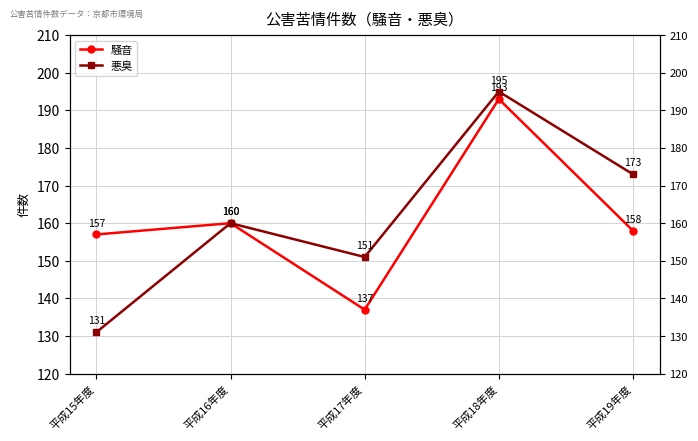

At which label does 悪臭 reach its peak?

平成18年度